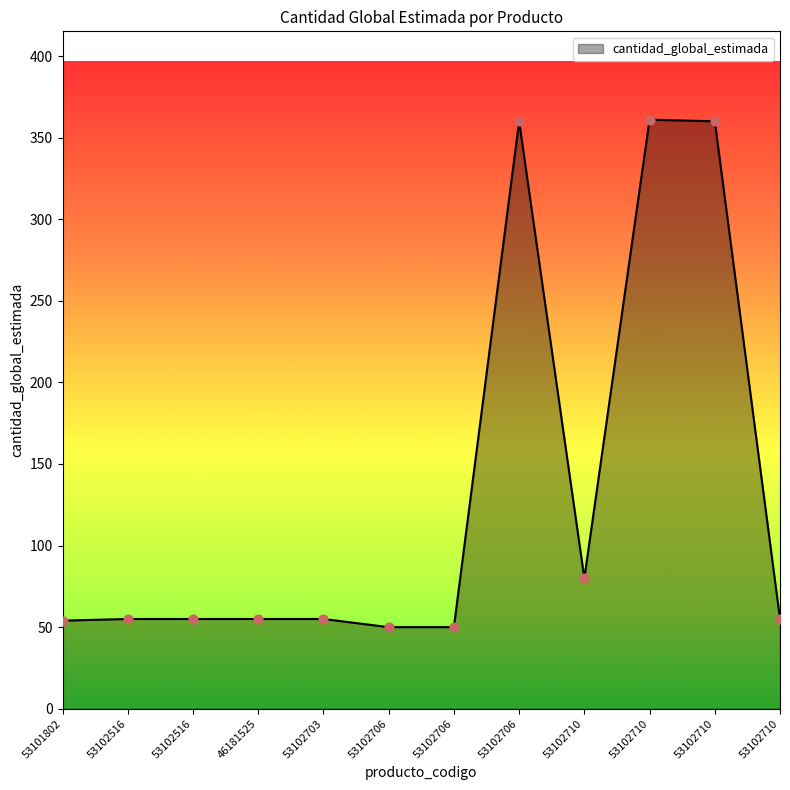

Which has a higher value, 53102703 or 53102710?

53102710